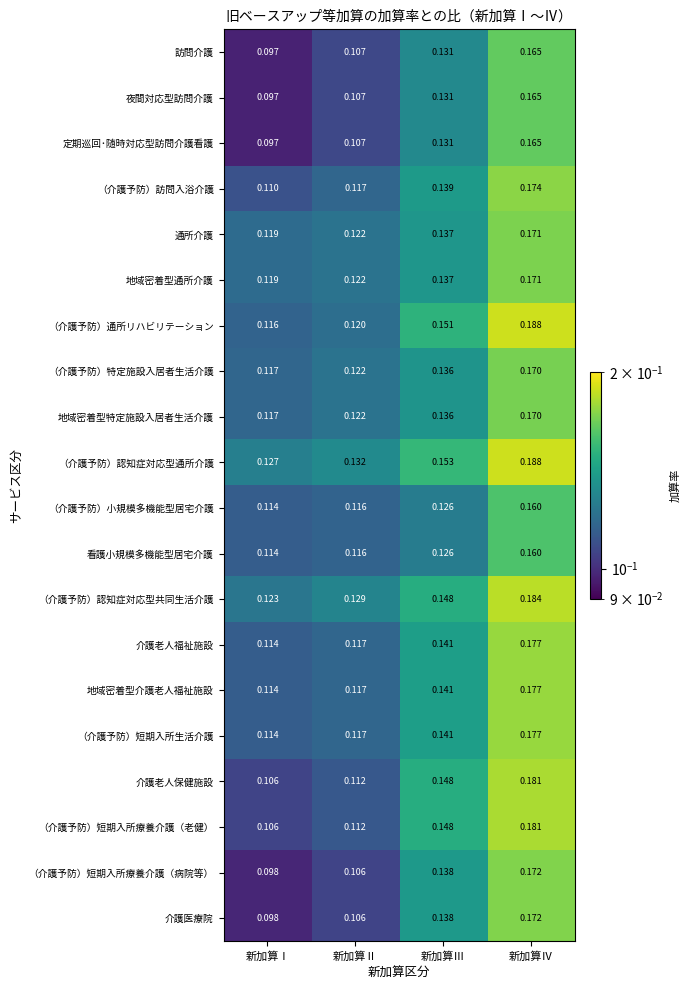

Which category has the lowest value across all series?

新加算Ⅰ